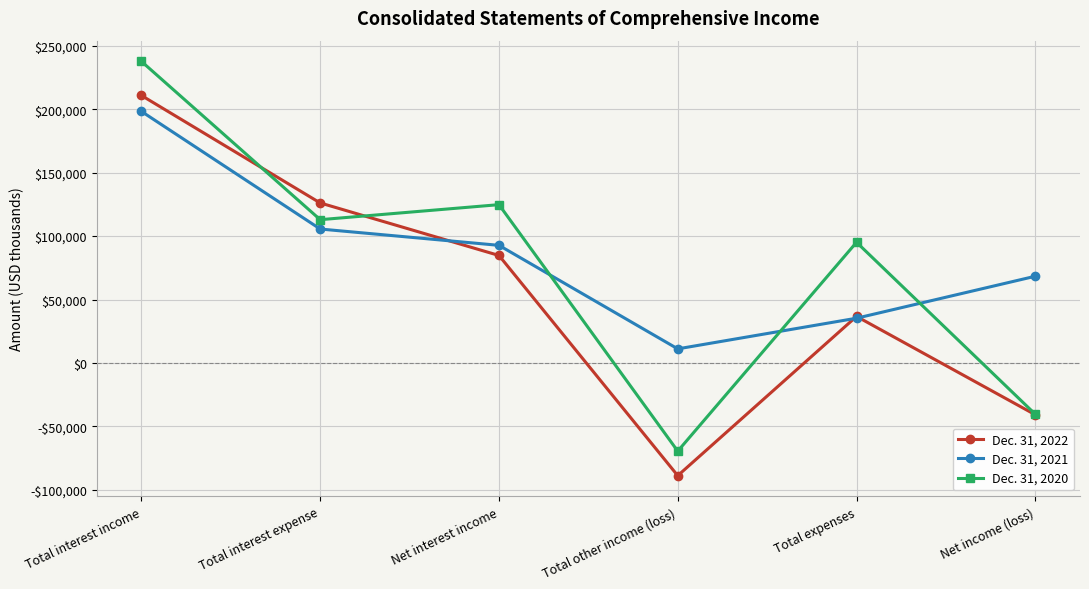

What is the difference between the second highest and minimum values in the Dec. 31, 2021 series?

94472